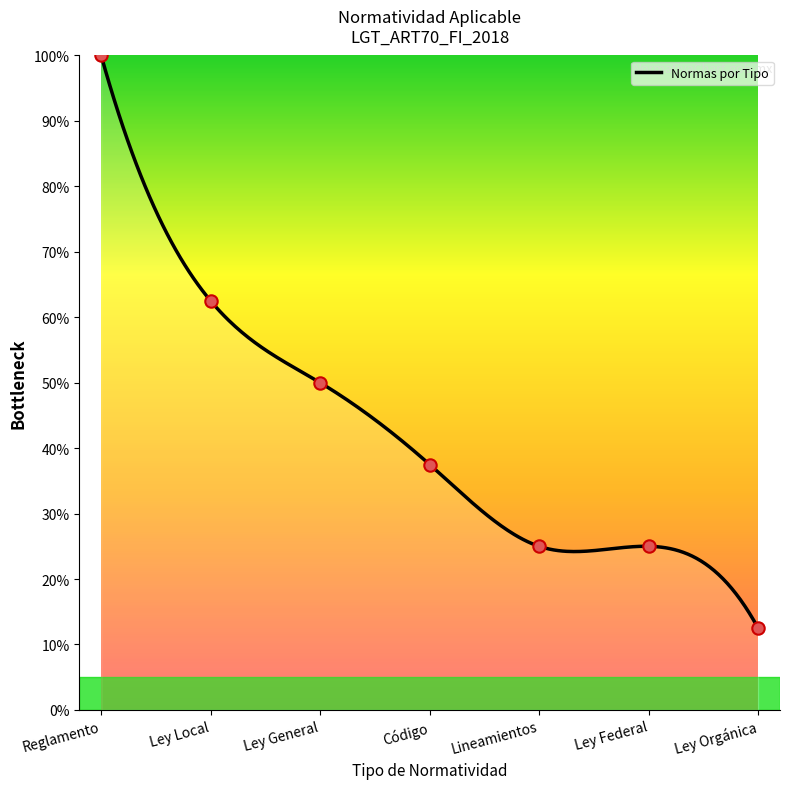

Between Reglamento and Ley General, which is larger?

Reglamento